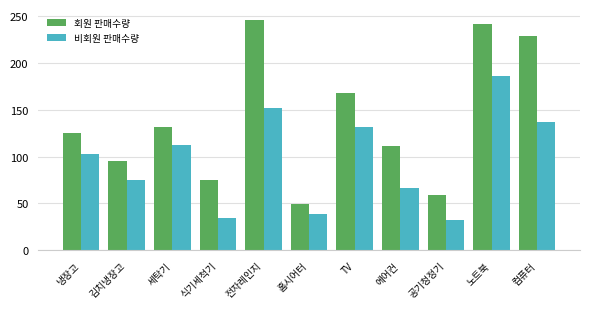

Reading left to right, transcribe all the data shown in this chart.

회원 판매수량: 냉장고=125	김치냉장고=95	세탁기=132	식기세척기=75	전자레인지=245	홈시어터=49	TV=168	에어컨=111	공기청정기=59	노트북=241	컴퓨터=229
비회원 판매수량: 냉장고=103	김치냉장고=75	세탁기=112	식기세척기=34	전자레인지=152	홈시어터=39	TV=132	에어컨=67	공기청정기=32	노트북=186	컴퓨터=137